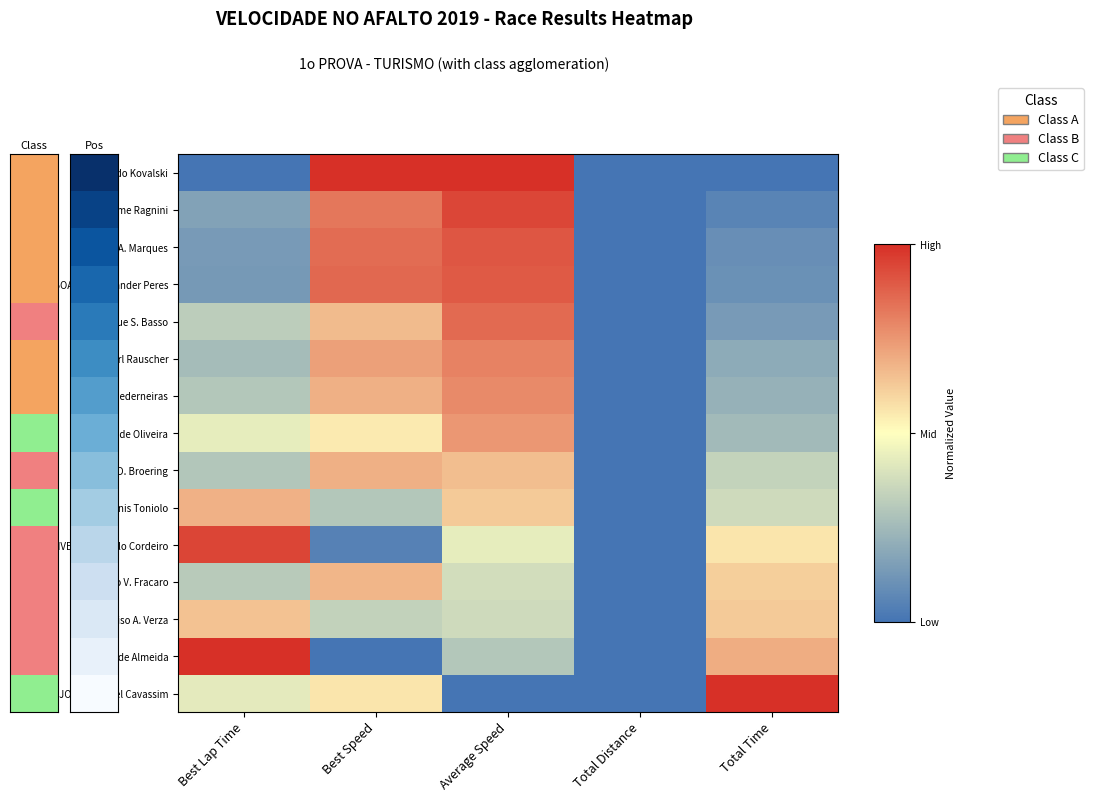

What is the difference between the highest and lowest values at Total Time?

1.0